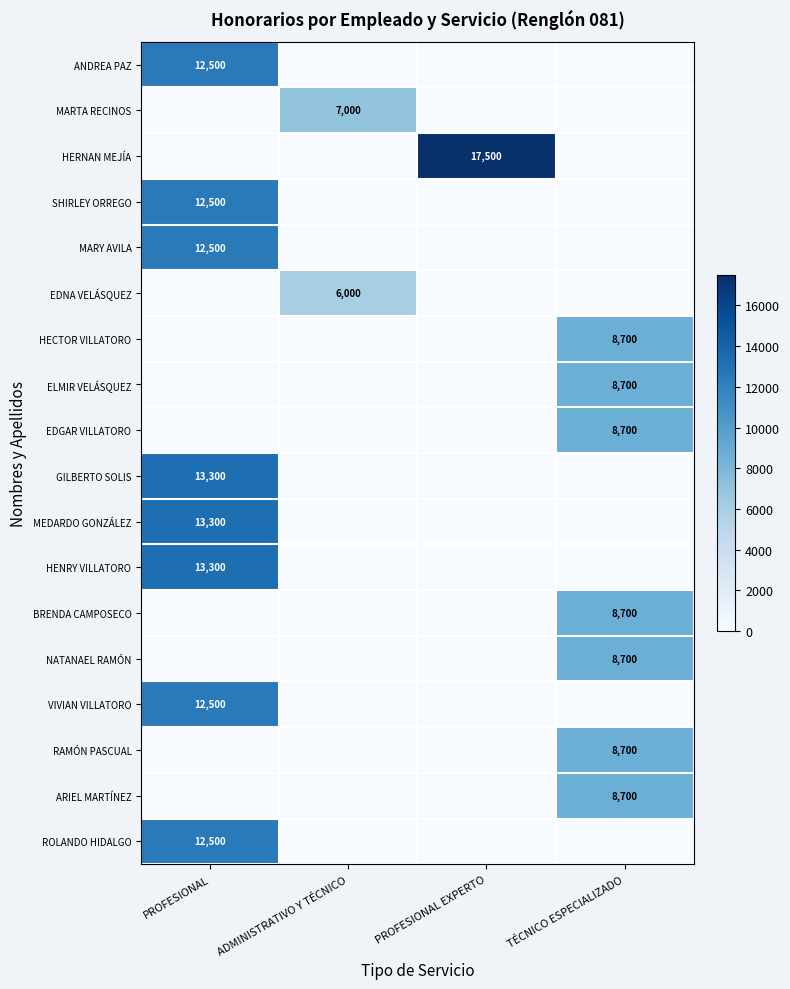

Is the value of ELMIR VELÁSQUEZ at TÉCNICO ESPECIALIZADO greater than the value of SHIRLEY ORREGO at PROFESIONAL?

No